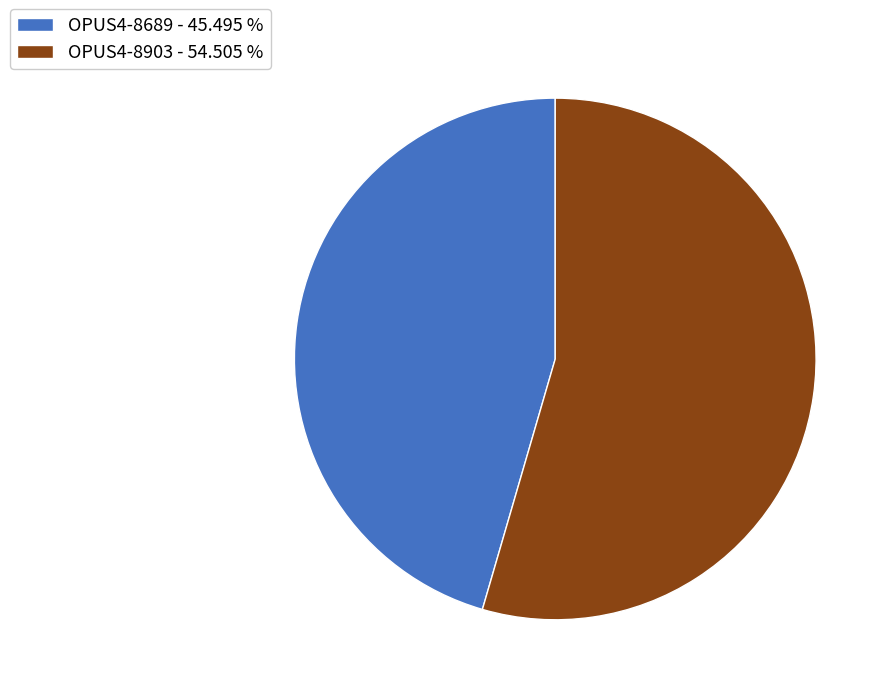

Combined, do OPUS4-8689 - 45.495 % and OPUS4-8903 - 54.505 % account for over 50%?

Yes